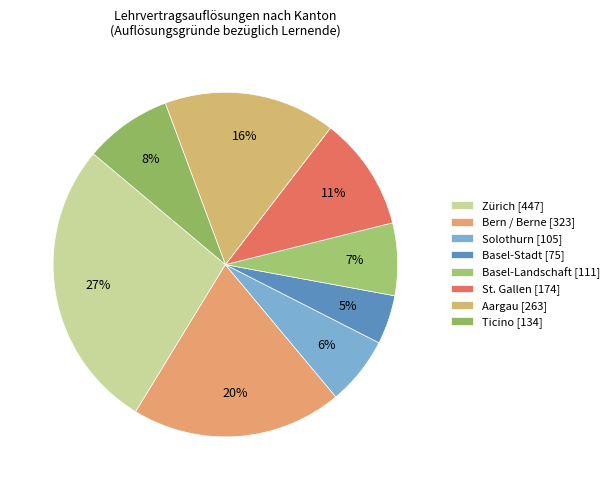

Is Bern / Berne the majority of the pie?

No